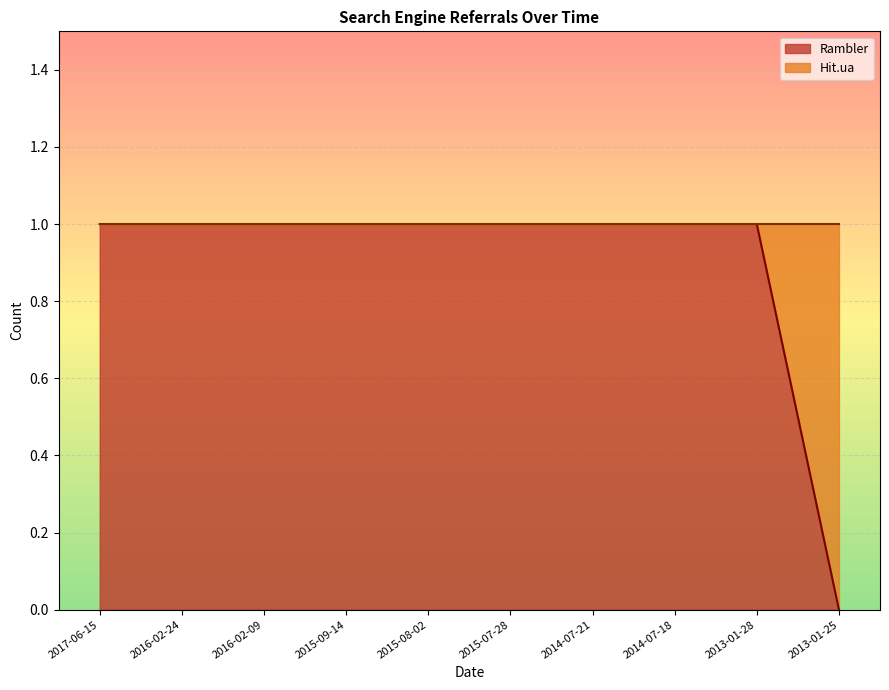

What is the sum of all values?

9